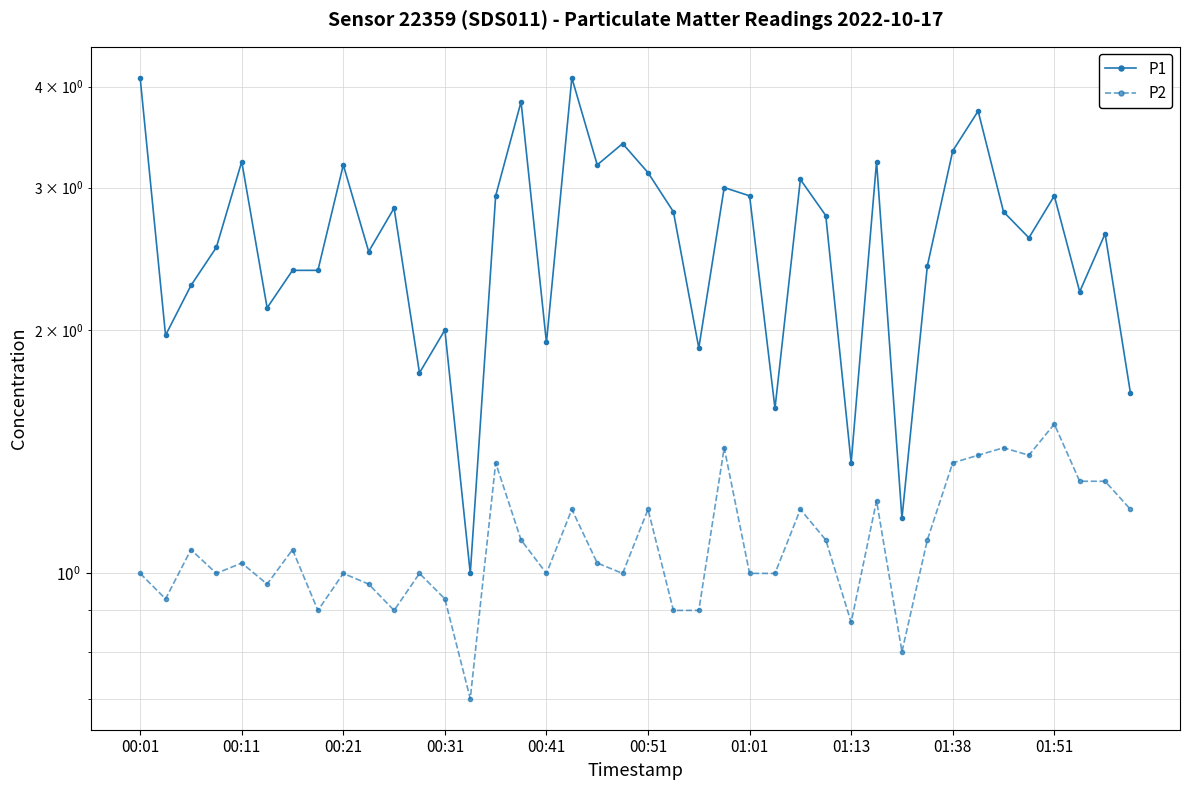

What are all the series names shown in the legend?

P1, P2